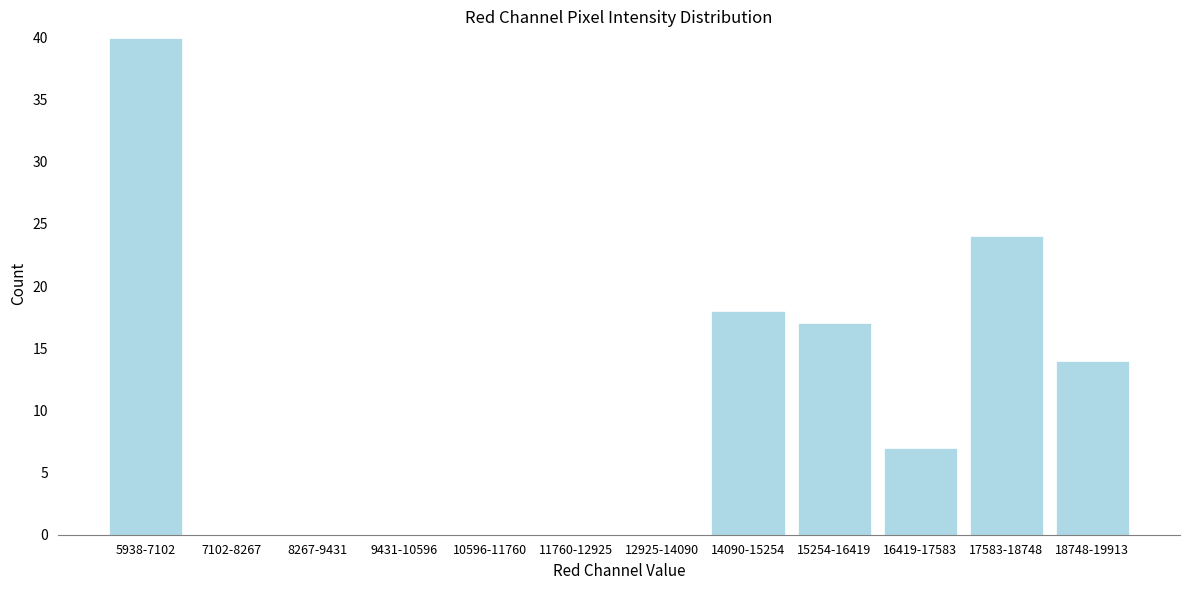

Reading left to right, list all the values displayed in this chart.

5938-7102=40	7102-8267=0	8267-9431=0	9431-10596=0	10596-11760=0	11760-12925=0	12925-14090=0	14090-15254=18	15254-16419=17	16419-17583=7	17583-18748=24	18748-19913=14